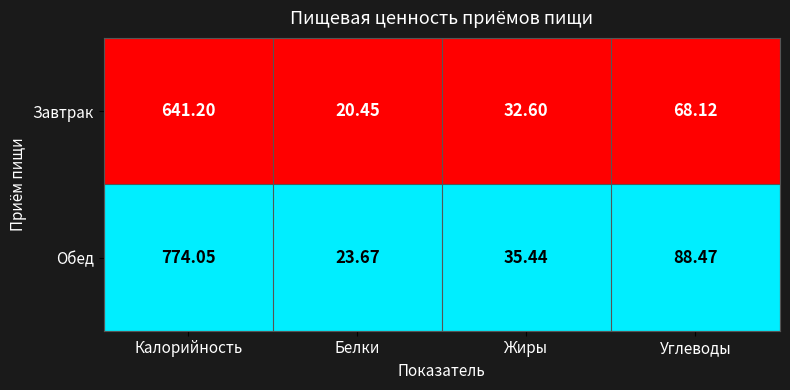

Is the value of Завтрак at Углеводы greater than the value of Обед at Калорийность?

No